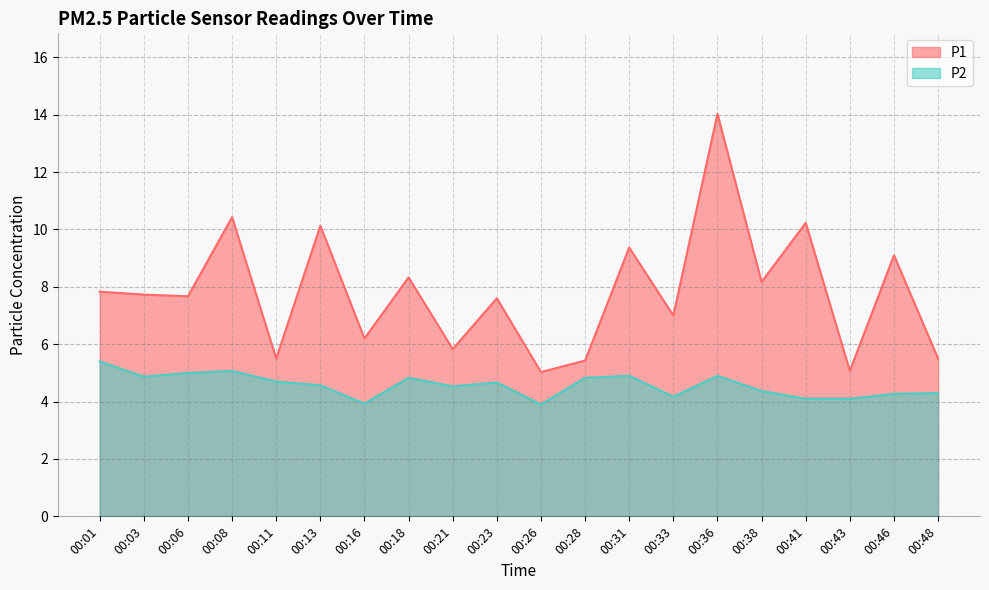

What is the value of the P1 point at the 16th from the left?

8.2